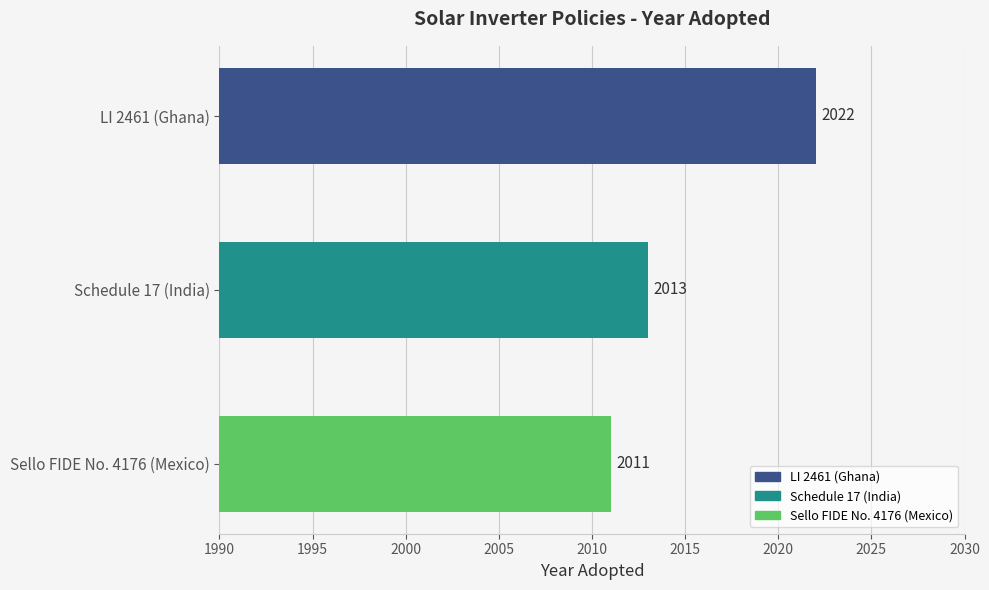

Reading bottom to top, list all the values displayed in this chart.

2011	2013	2022